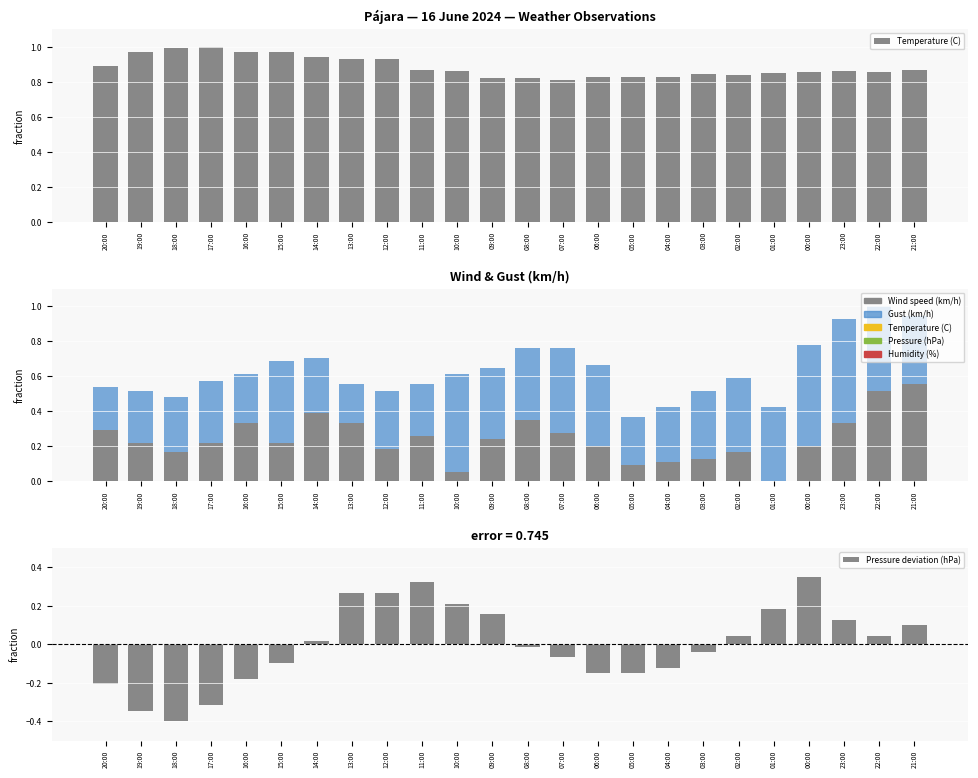

Read the Wind speed (km/h) value at 15:00.

0.2